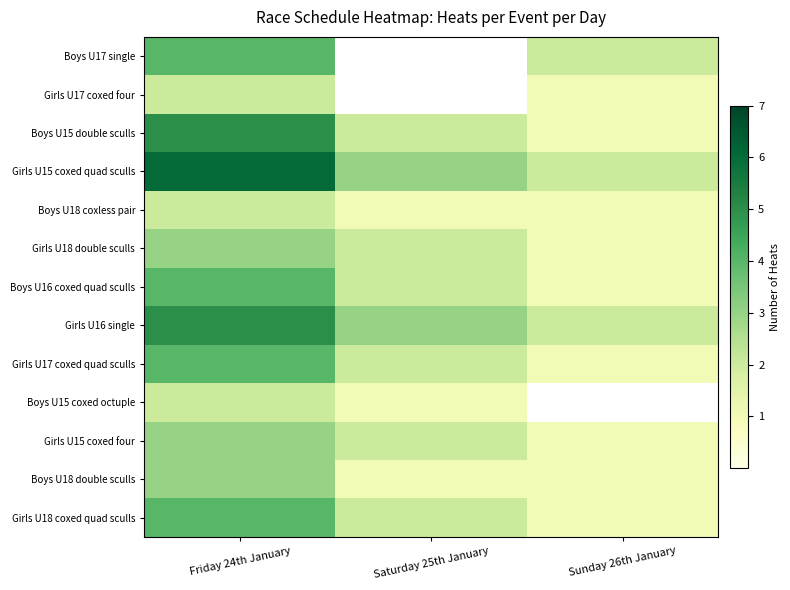

Count the Girls U15 coxed four values in the range 1 to 3.

3